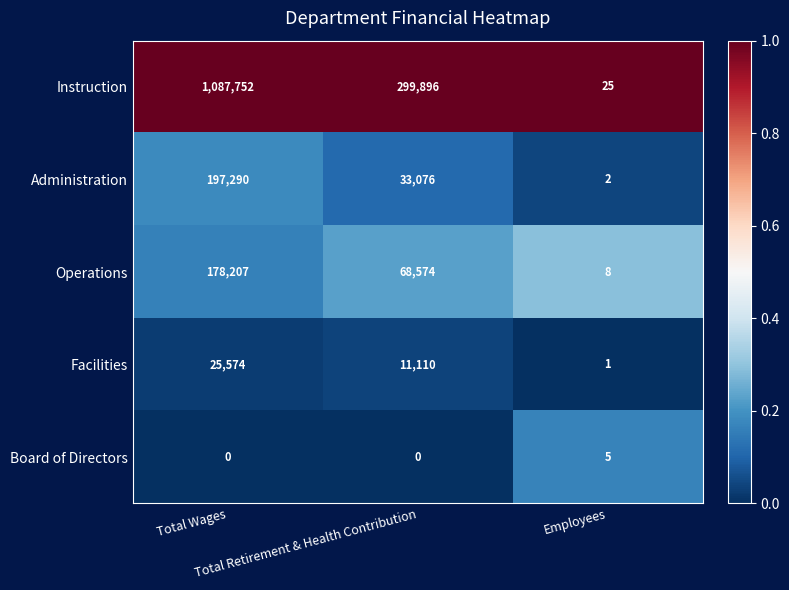

What is the sum of all Operations values?

246789